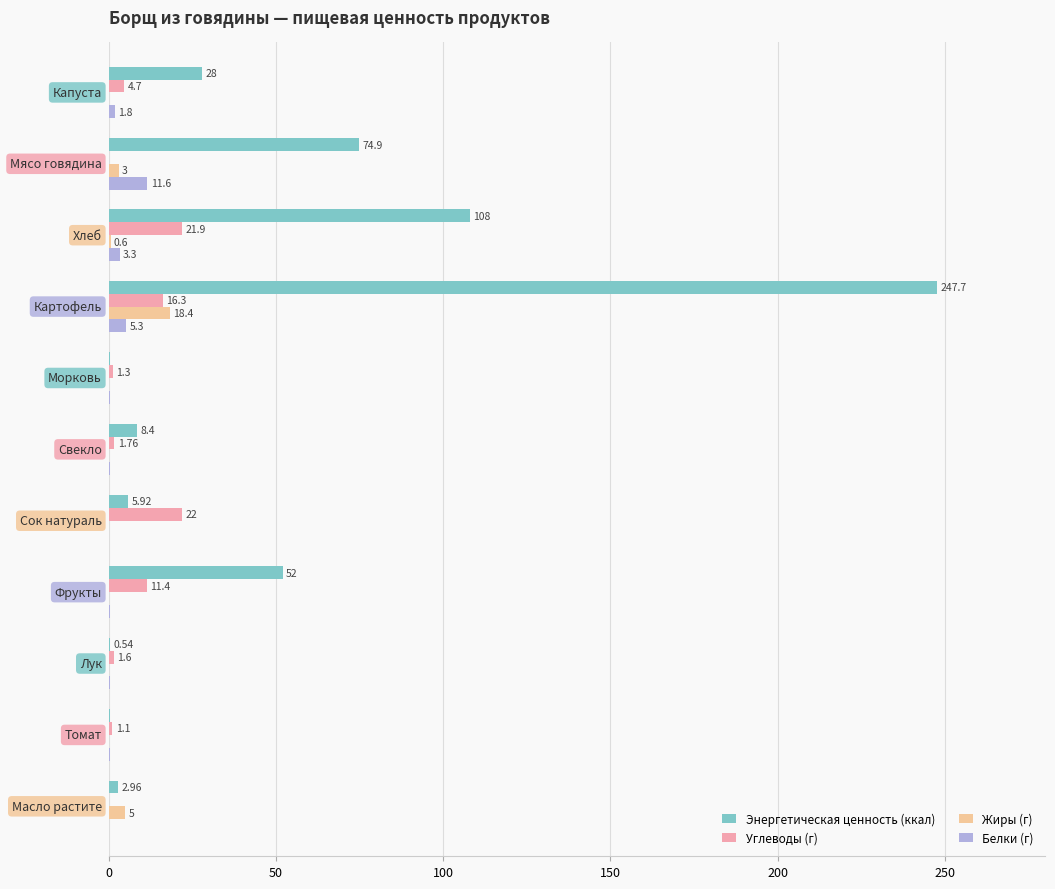

What is the sum of all Углеводы (г) values?

82.2